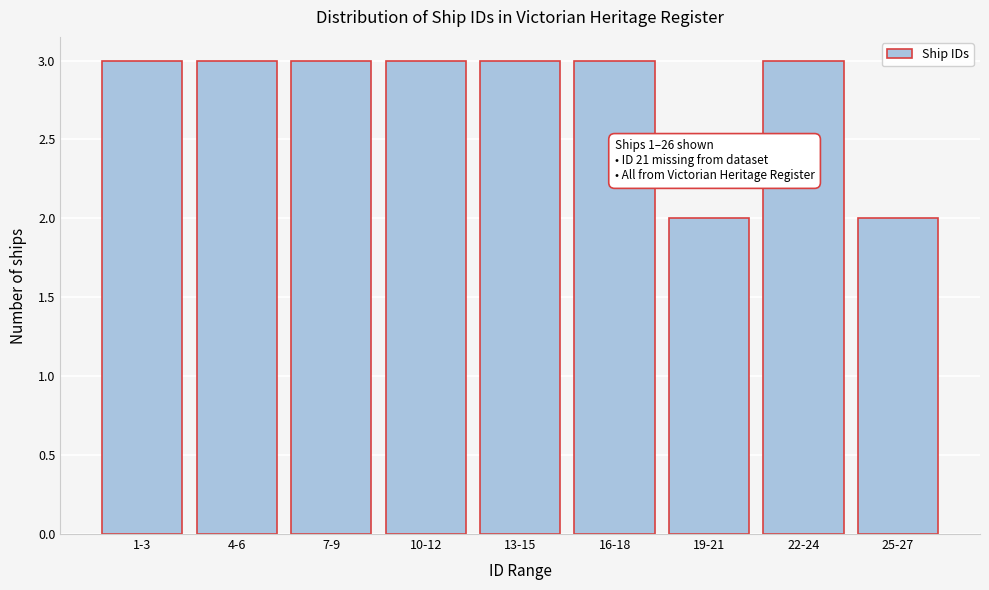

Reading left to right, extract all data points from this chart.

3	3	3	3	3	3	2	3	2